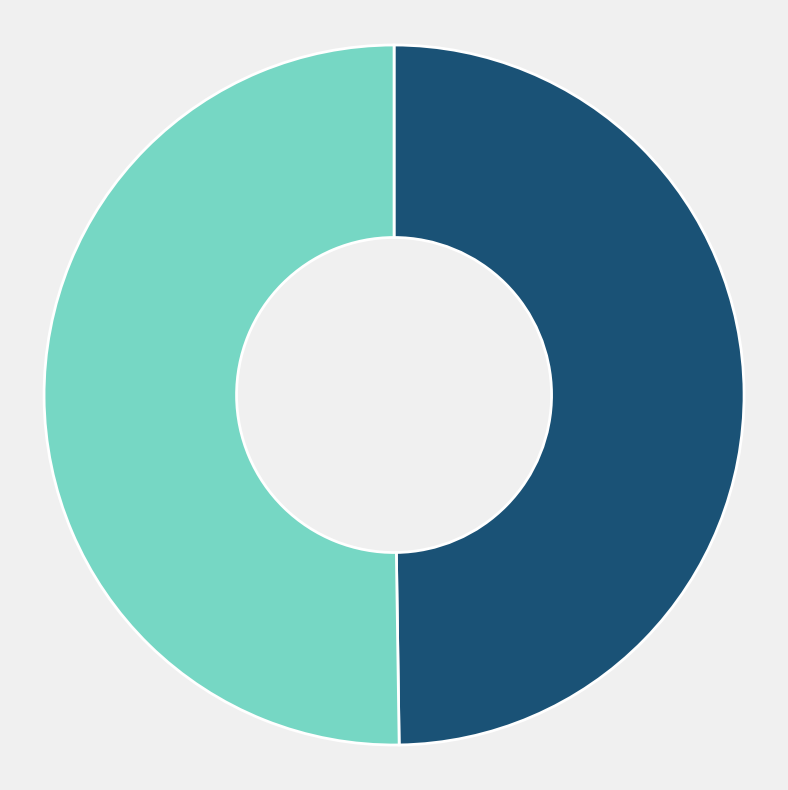

Is there any slice that represents more than half of the pie?

Yes